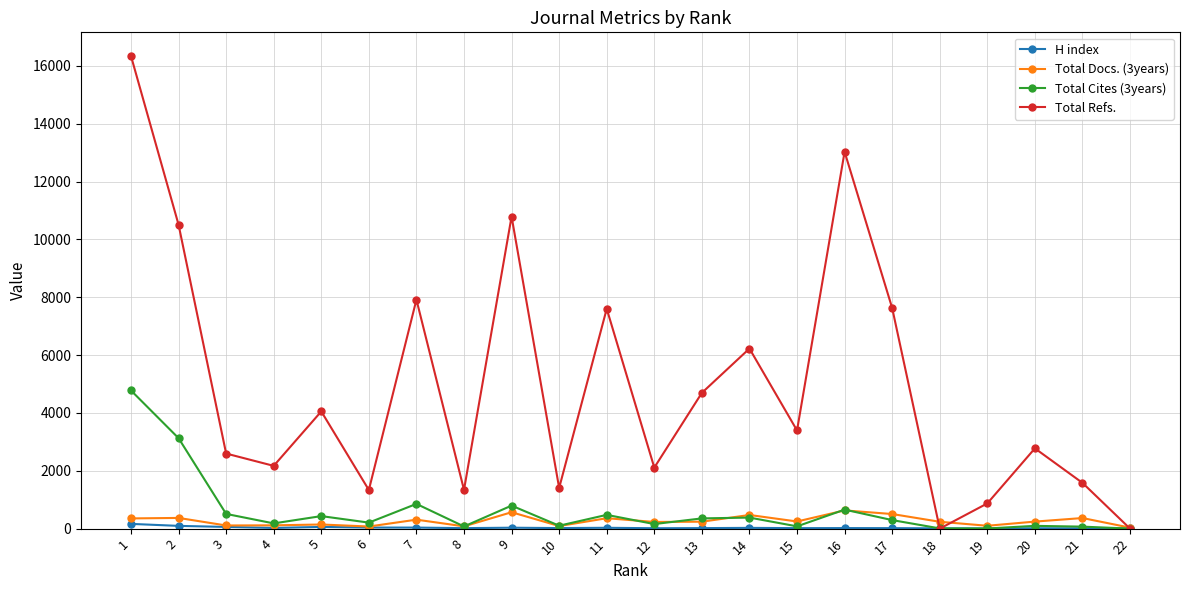

Count the number of categories in the chart.

22